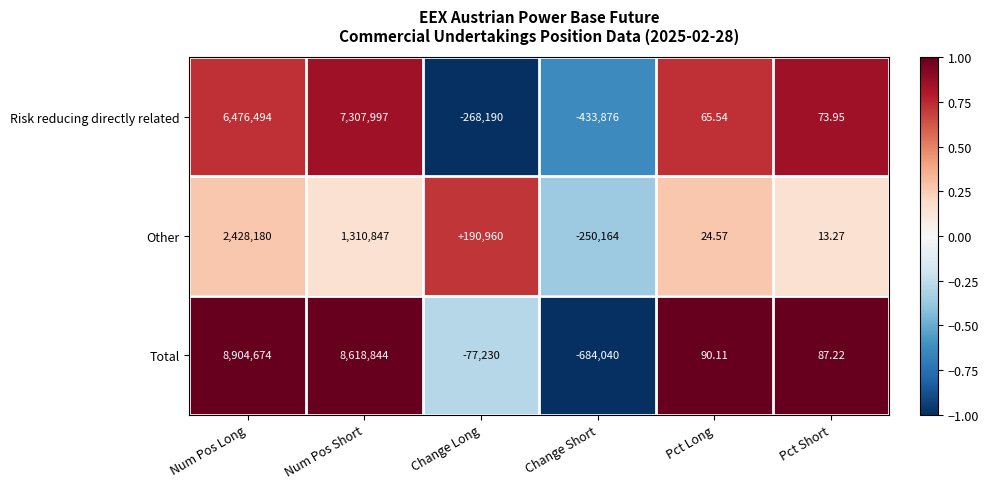

How many categories are shown in the chart?

6